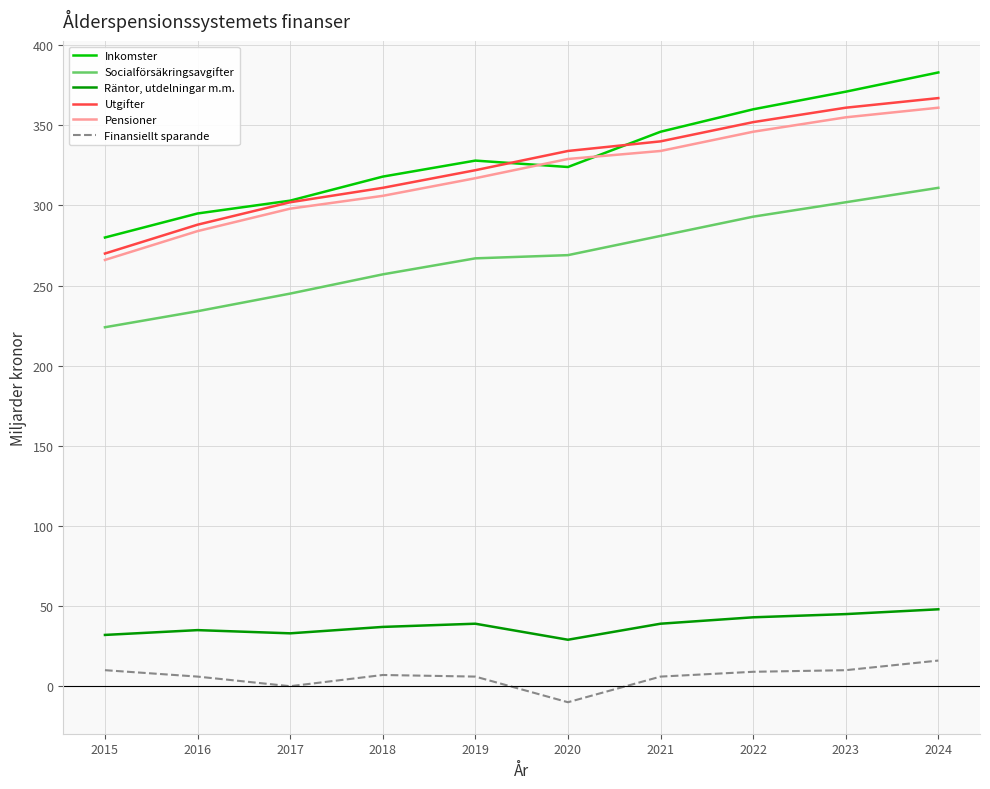

True or false: Inkomster has a value of 328 at 2019.

True